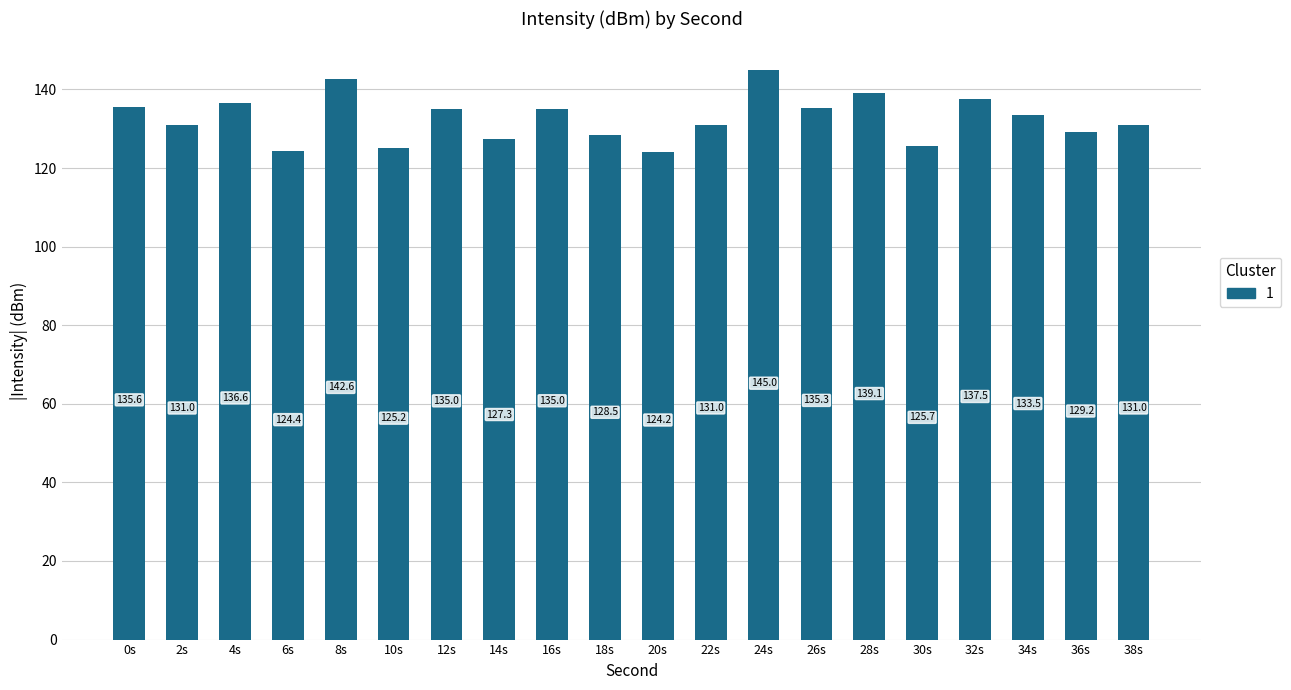

What is the sum of the values at 16s and 38s?

266.0